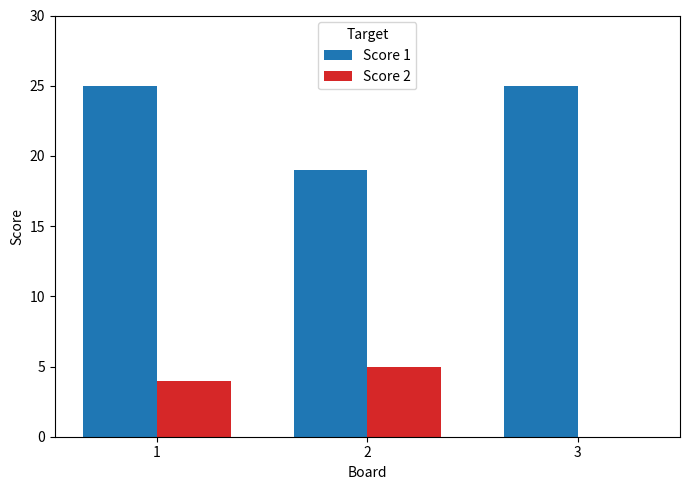

The Score 2 series shows 5 at 2. True or false?

True